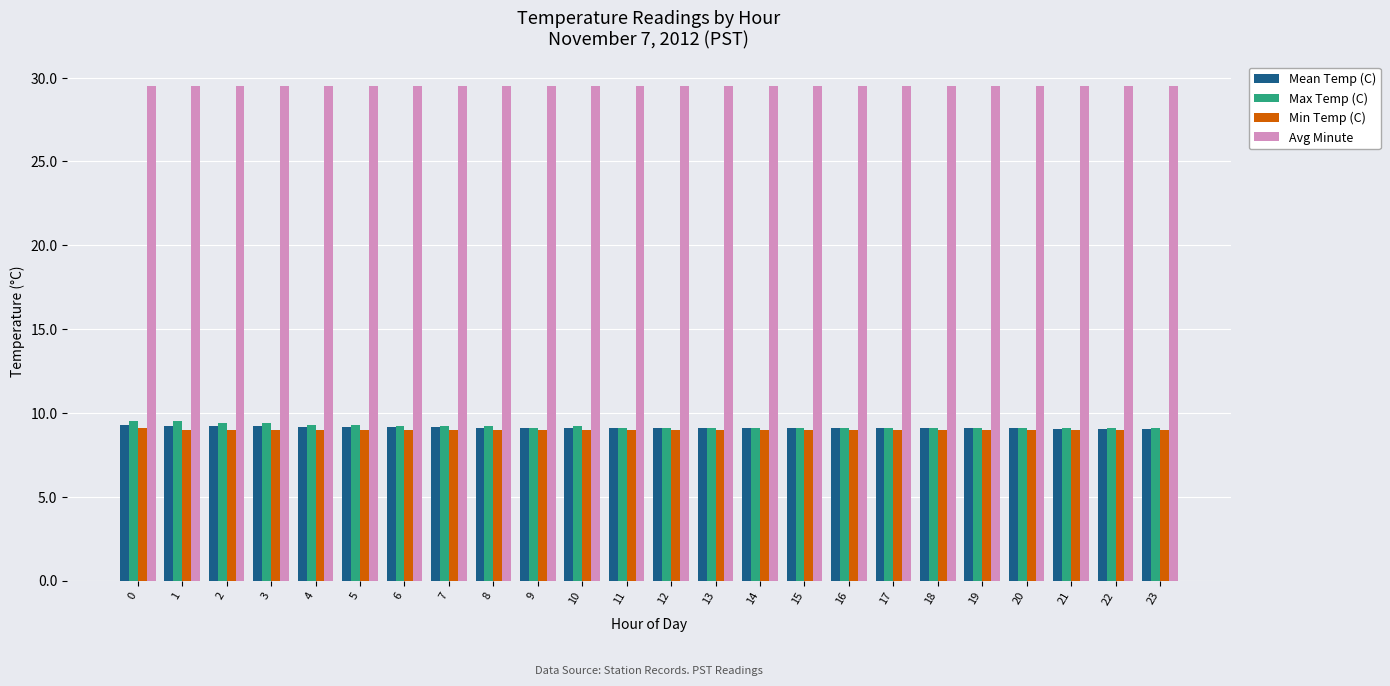

The Min Temp (C) series shows 9.0 at 17. True or false?

True